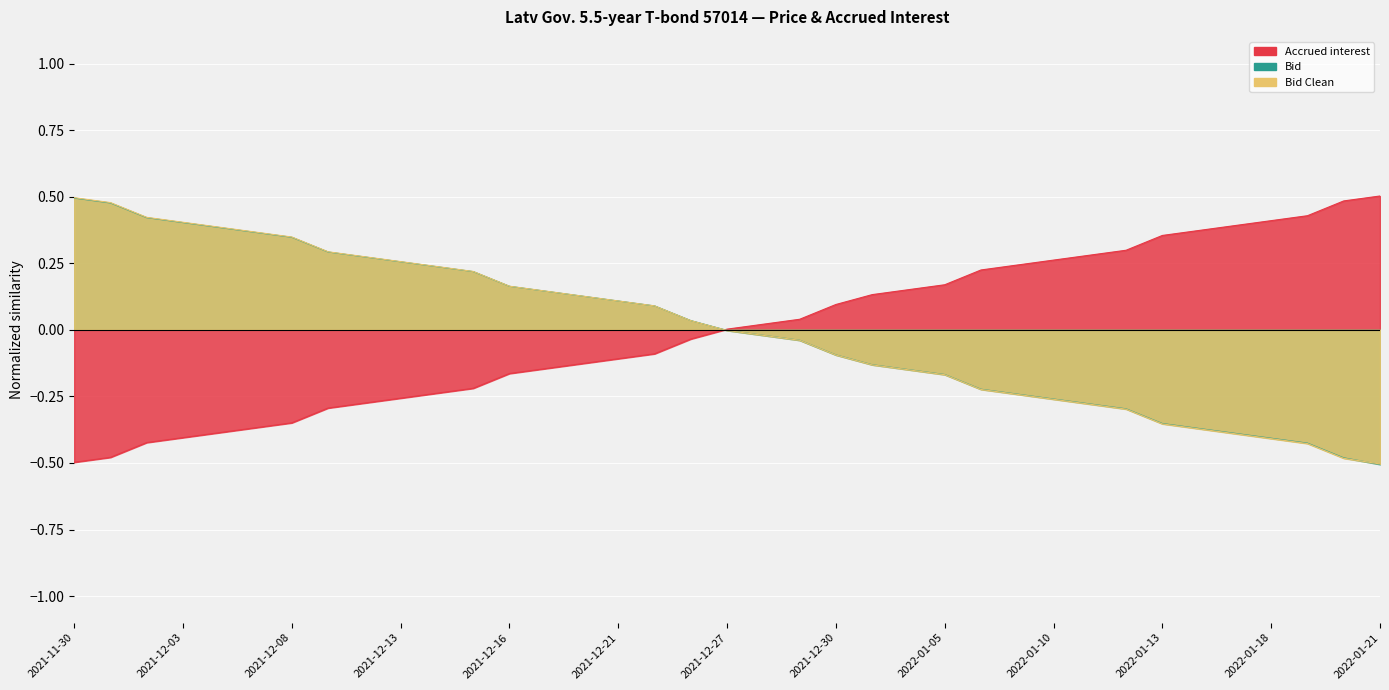

Which has a higher value, 2021-12-16 or 2021-11-30?

2021-12-16